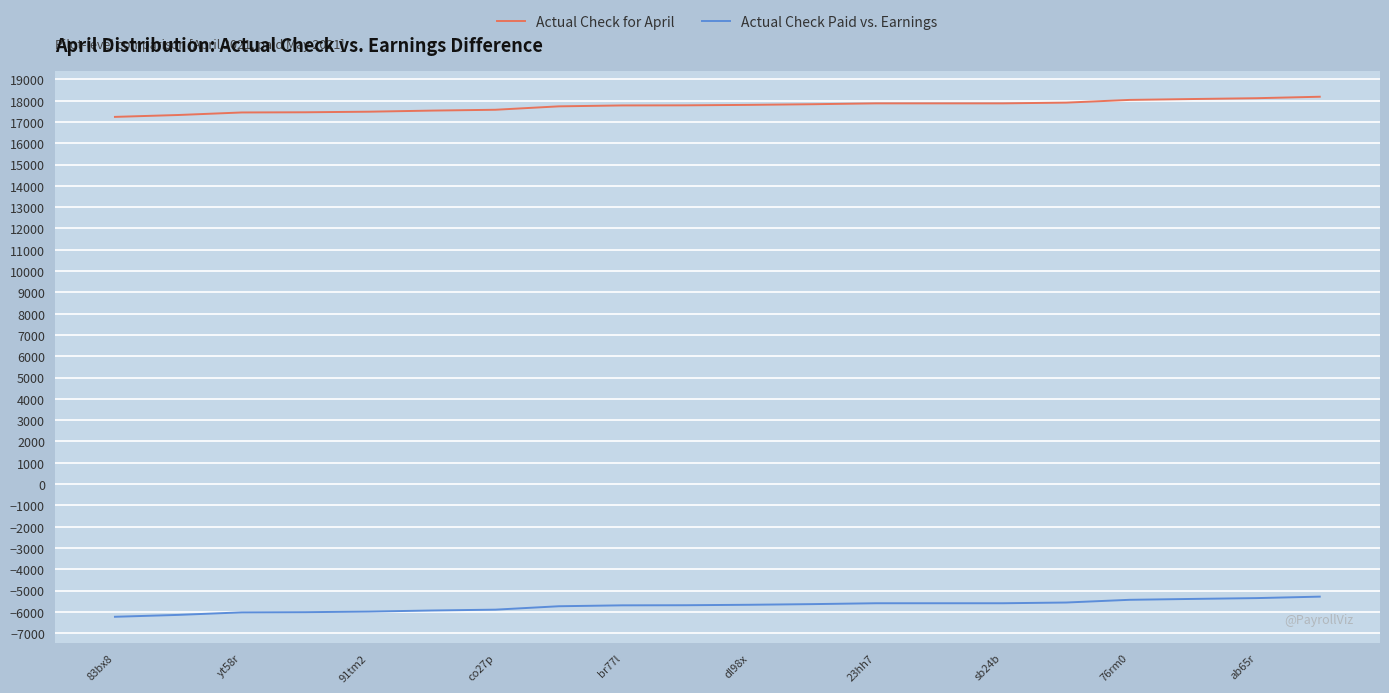

True or false: Actual Check for April and Actual Check Paid vs. Earnings cross at least once.

False